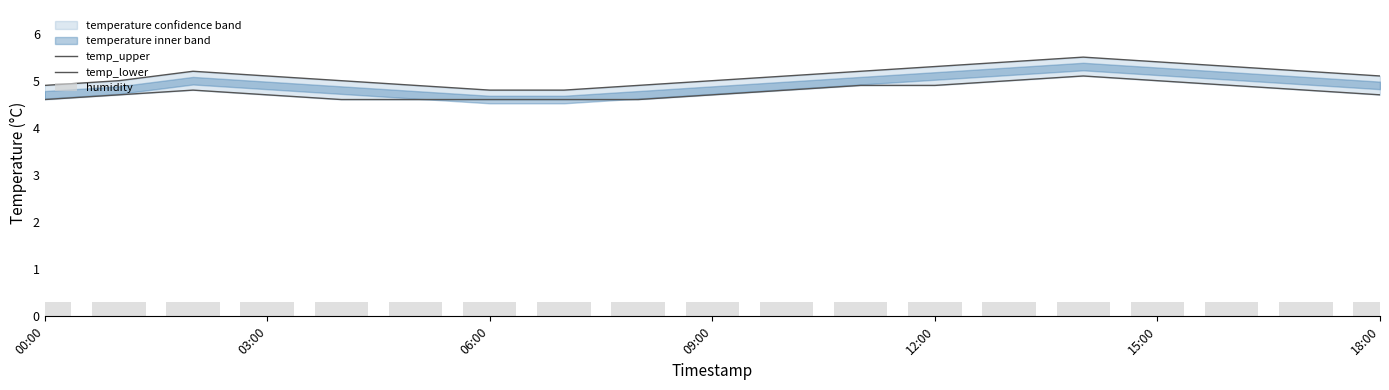

Is it true that temp_lower equals 2.9 at 16?

False